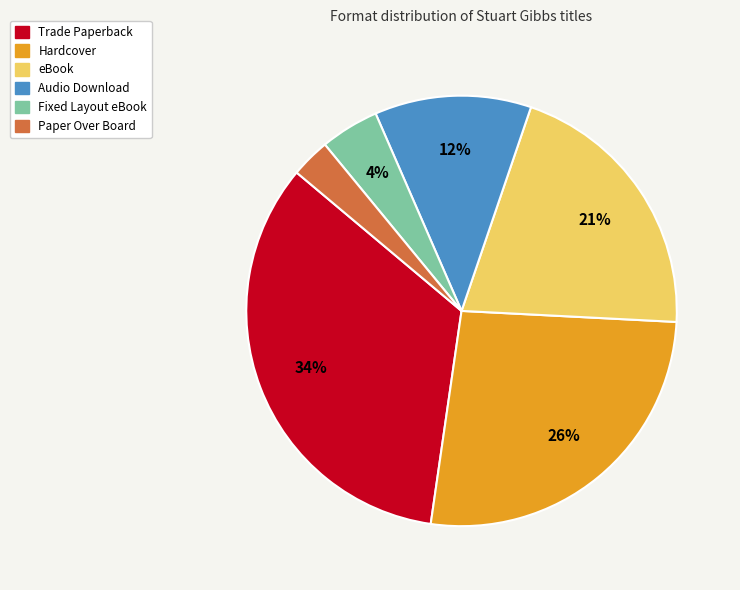

Count the number of slices in the pie.

6